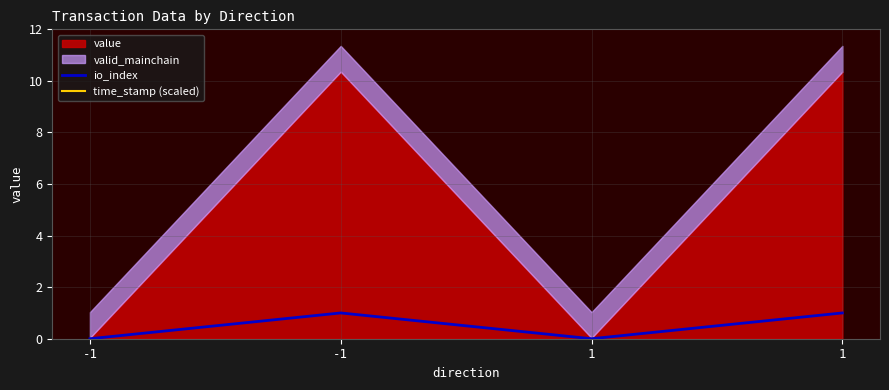

The value of time_stamp (scaled) at -1 is 7.7. True or false?

False